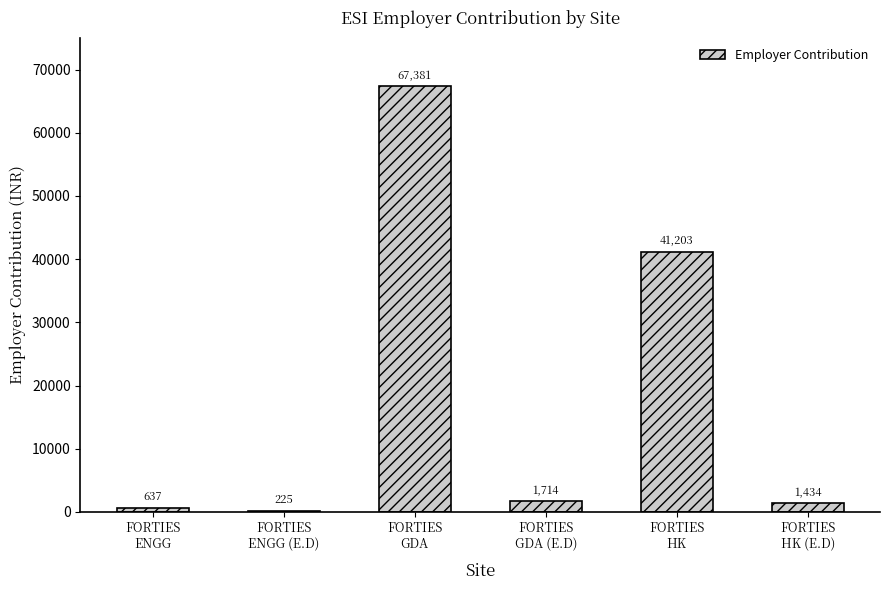

What is the smallest value displayed?

225